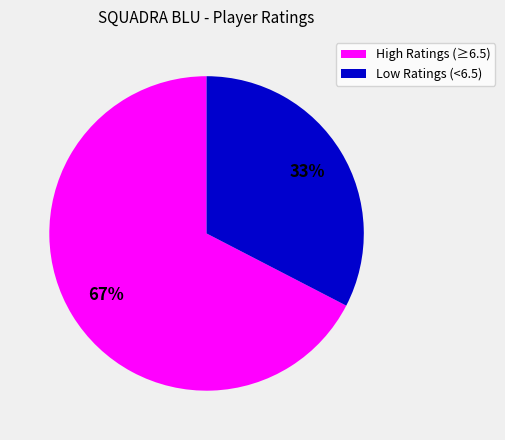

To the nearest percent, what portion does High Ratings (≥6.5) represent?

67%